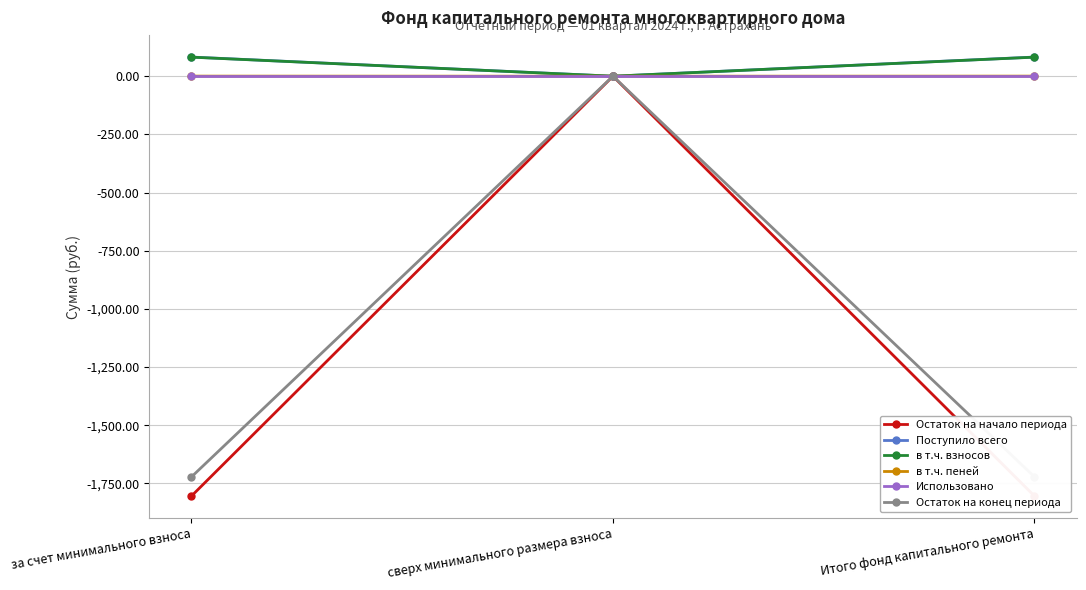

Which category has the lowest value in the в т.ч. взносов series?

сверх минимального размера взноса